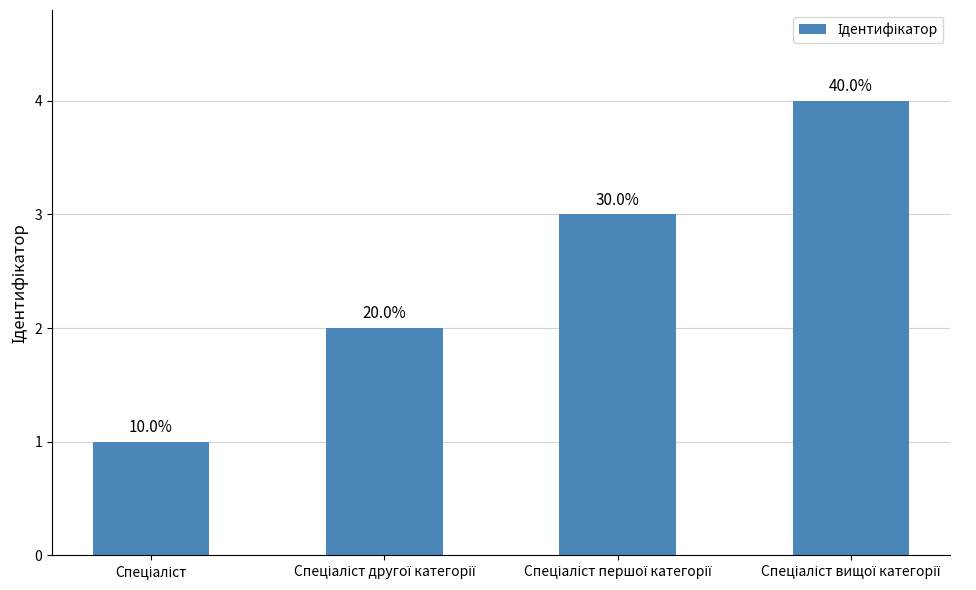

At which label is the value closest to 2?

Спеціаліст другої категорії